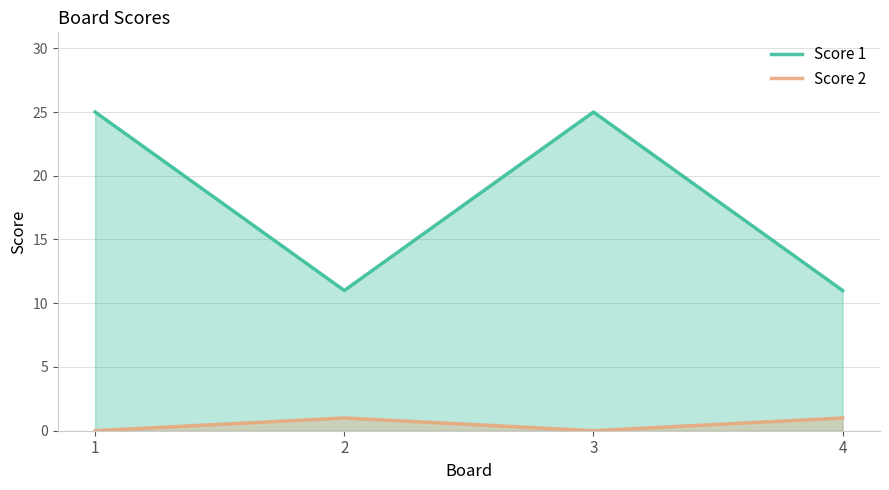

At which category is the sum across all series the highest?

1